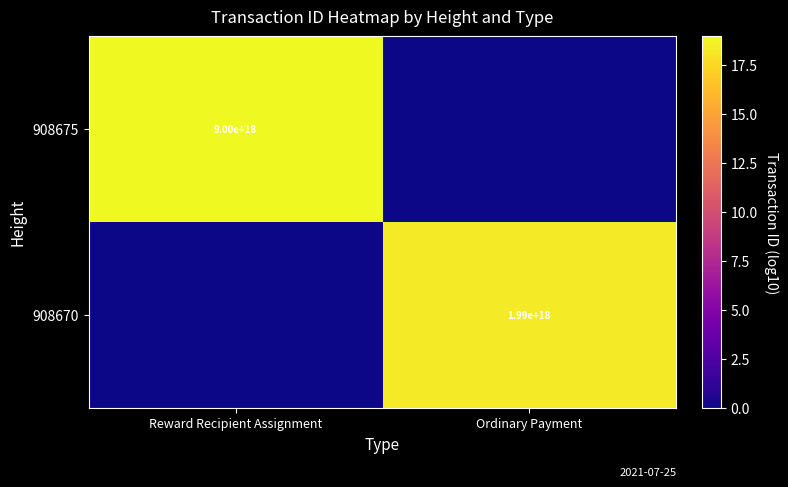

The value of 908670 at Ordinary Payment is 1990000000000000000. True or false?

True